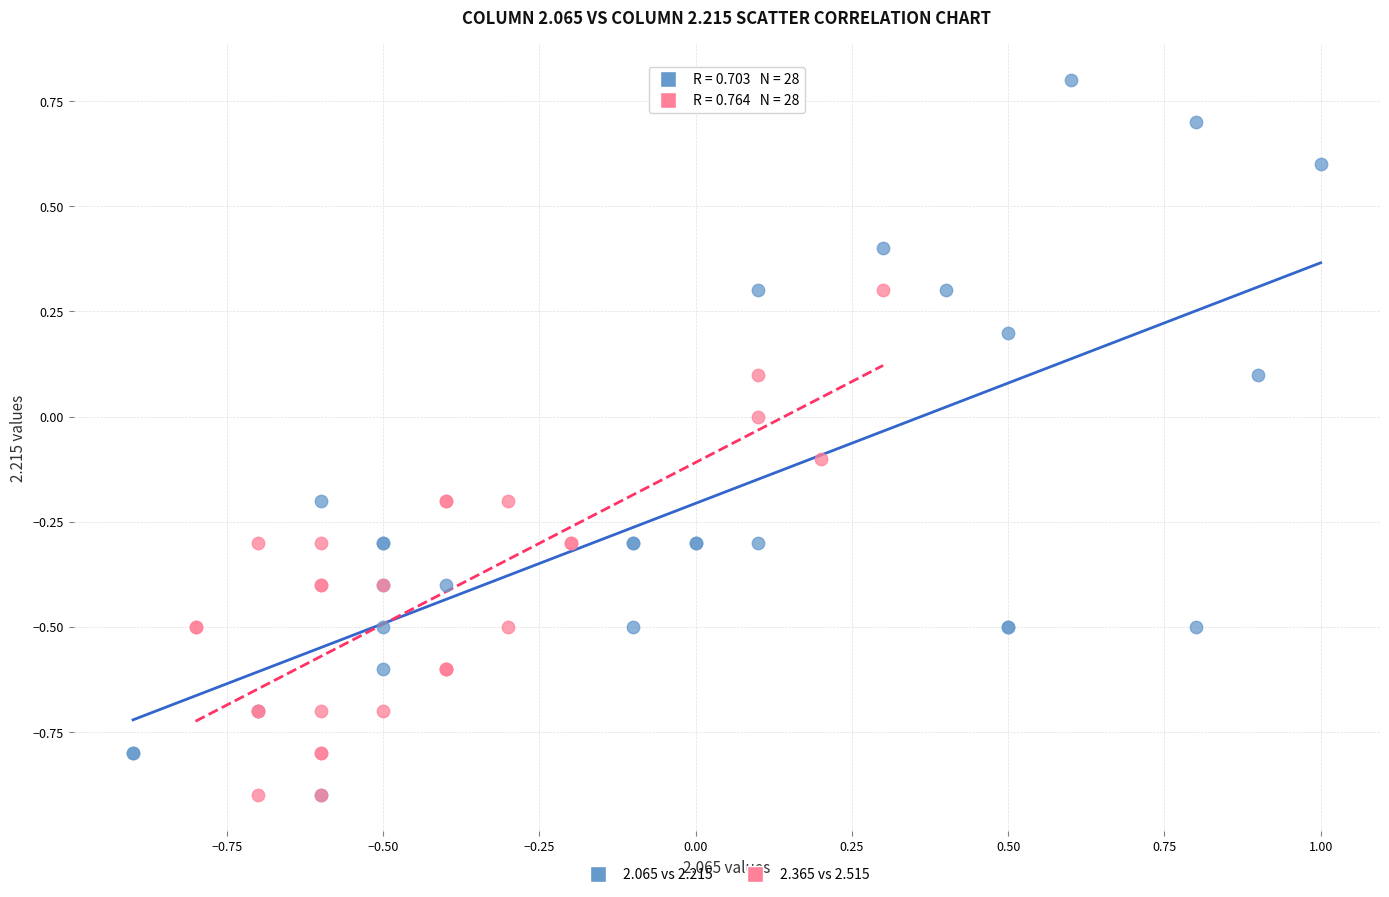

Which series has the largest Y range (max minus min)?

2.065 vs 2.215